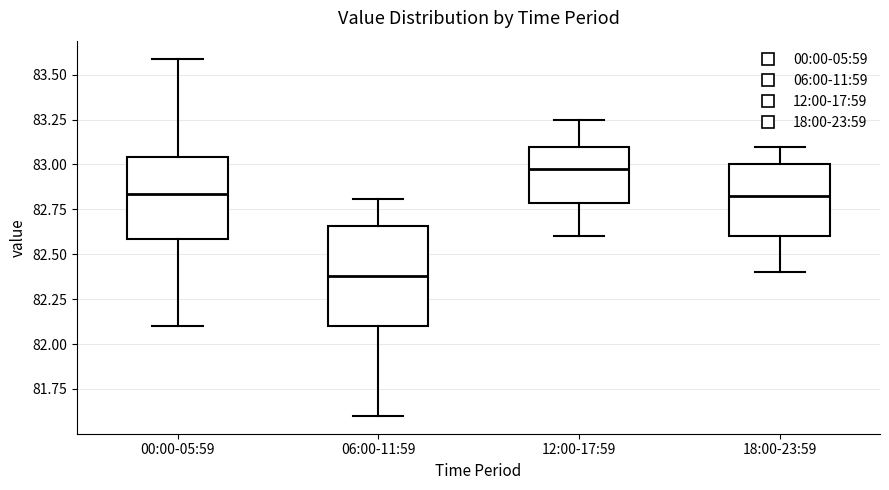

Where is the lower edge of the box for 18:00-23:59 on the y-axis? The values are not printed on the chart, so give them approximately, as read against the axis.

82.60